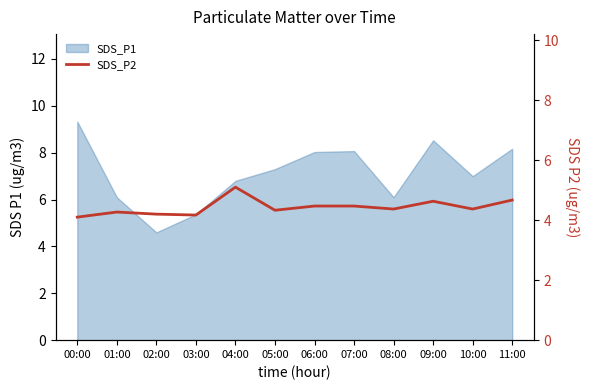

What is the smallest value displayed?

4.1